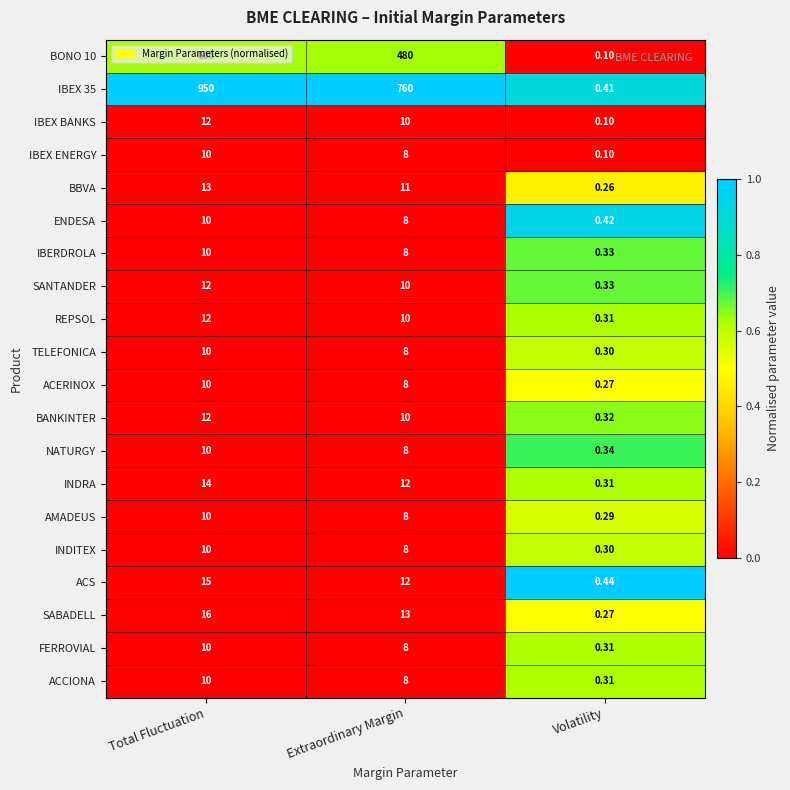

Which category has the lowest value in the BBVA series?

Volatility